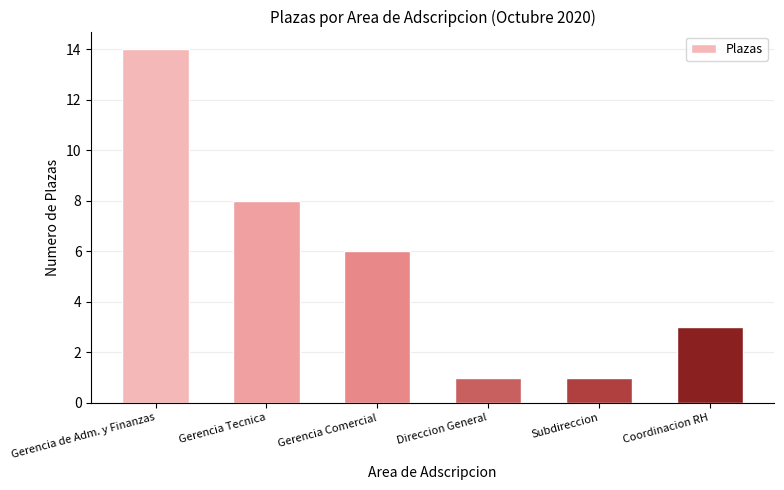

How many data points are less than 6?

3